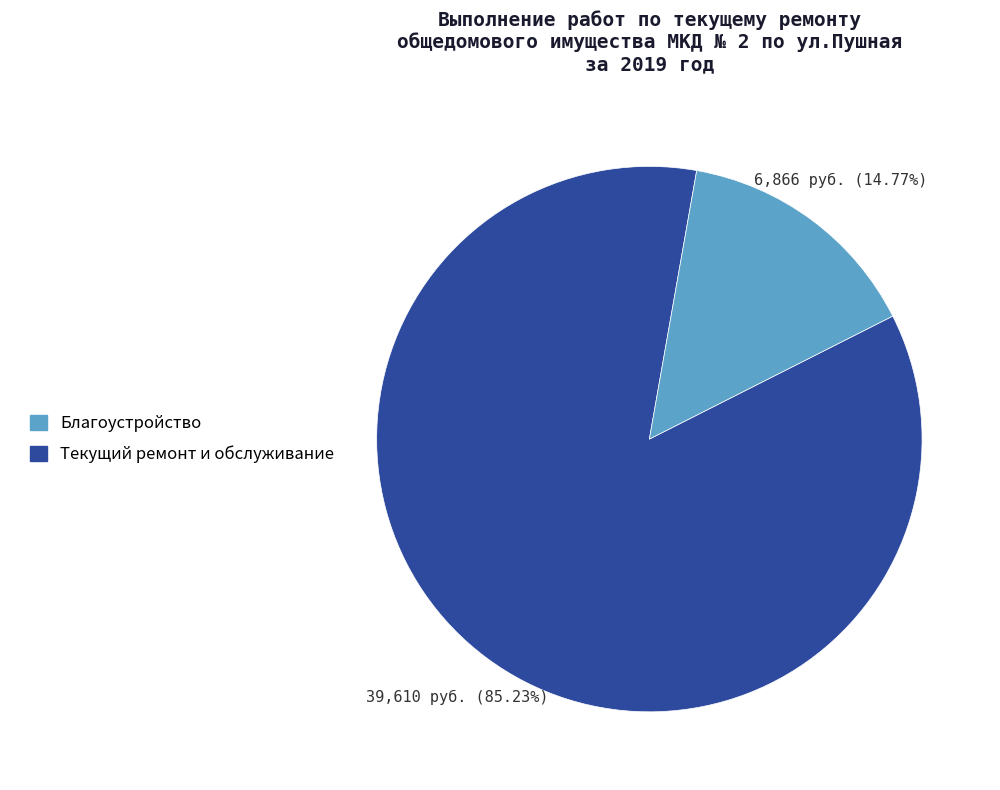

Is there any slice that represents more than half of the pie?

Yes